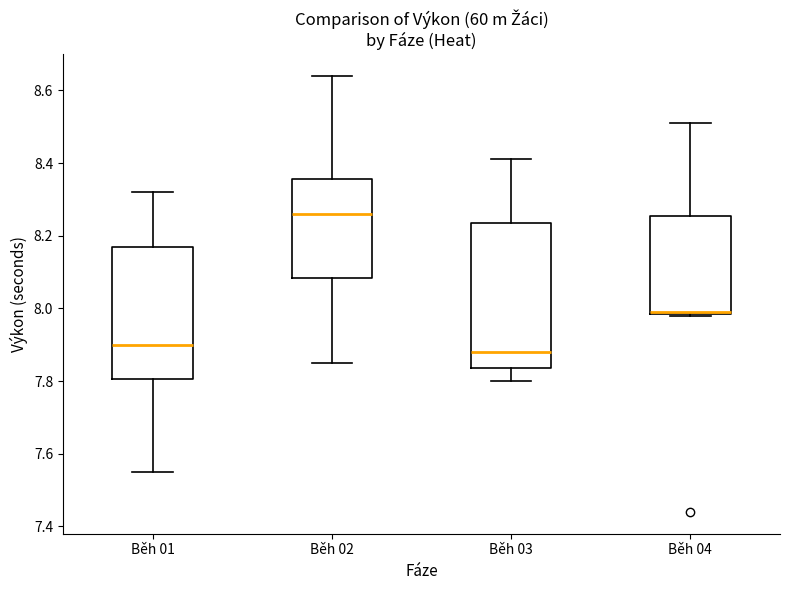

Reading left to right, read every box against the y-axis: the position of its median line, the range the box covers, and the ends of its whiskers. The values are not printed on the chart, so give them approximately, as read against the axis.

Běh 01: median 7.90, box 7.80 to 8.18, whiskers 7.56 to 8.32
Běh 02: median 8.26, box 8.08 to 8.36, whiskers 7.86 to 8.64
Běh 03: median 7.88, box 7.84 to 8.24, whiskers 7.80 to 8.42
Běh 04: median 8.00 (drawn on the box's lower edge), box 7.98 to 8.26, whiskers 7.98 to 8.52